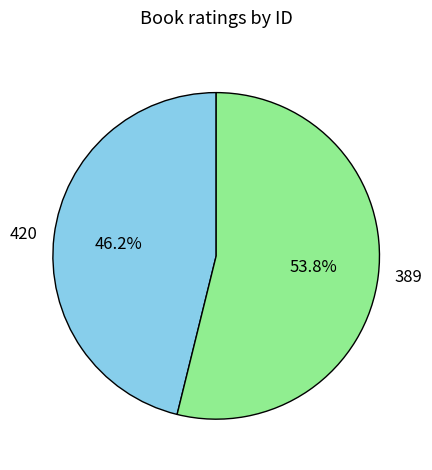

Is the sum of 389 and 420 greater than half?

Yes